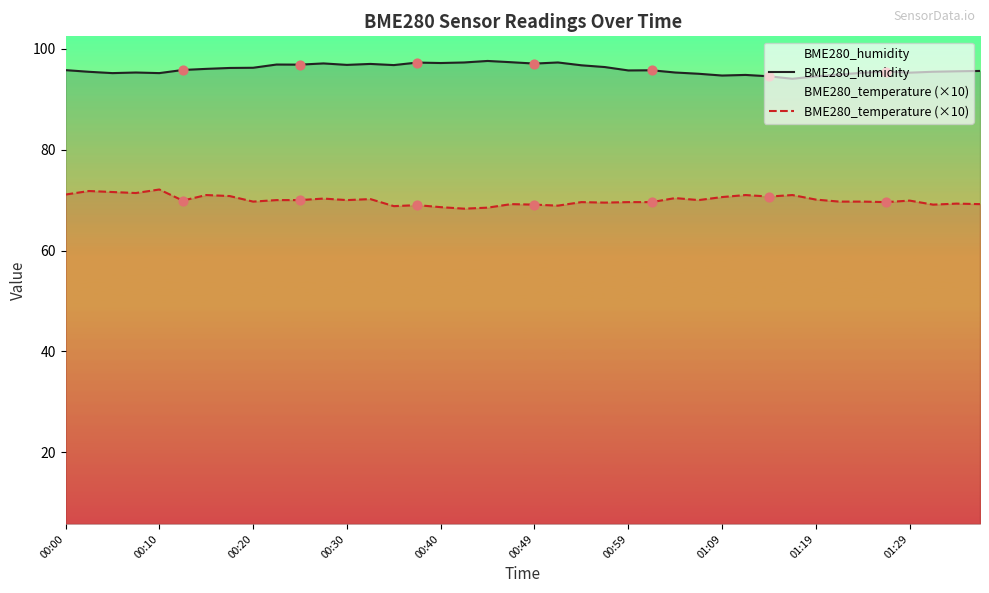

At which category is the sum across all series the highest?

11